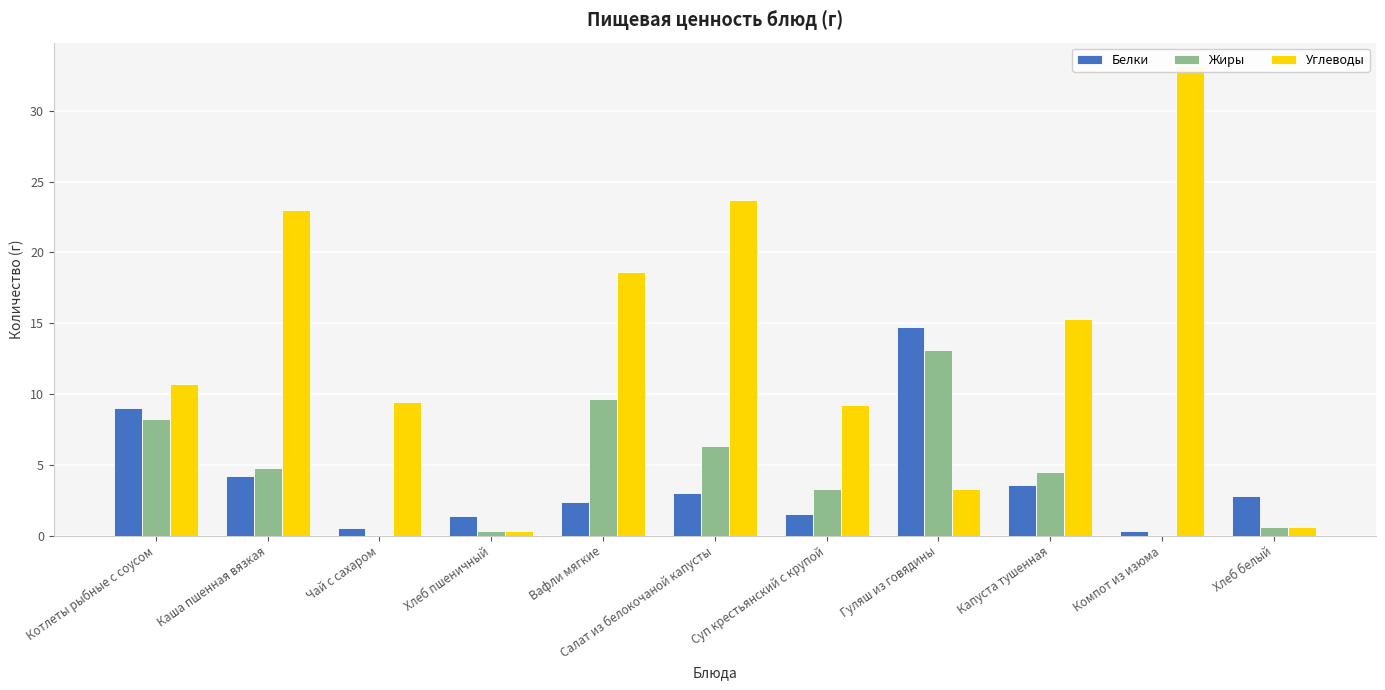

What is the maximum value shown in the chart?

33.2